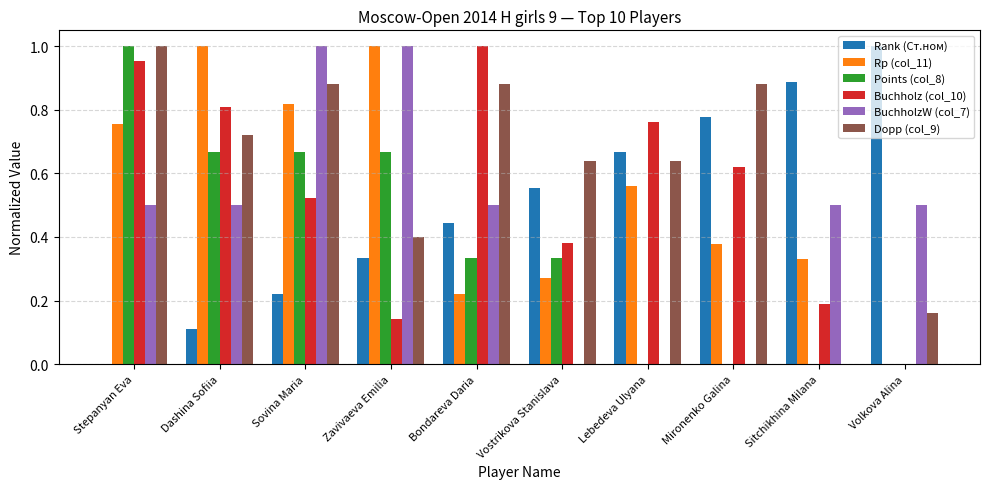

Between Dashina Sofiia and Sovina Maria, which series saw the biggest shift?

BuchholzW (col_7)